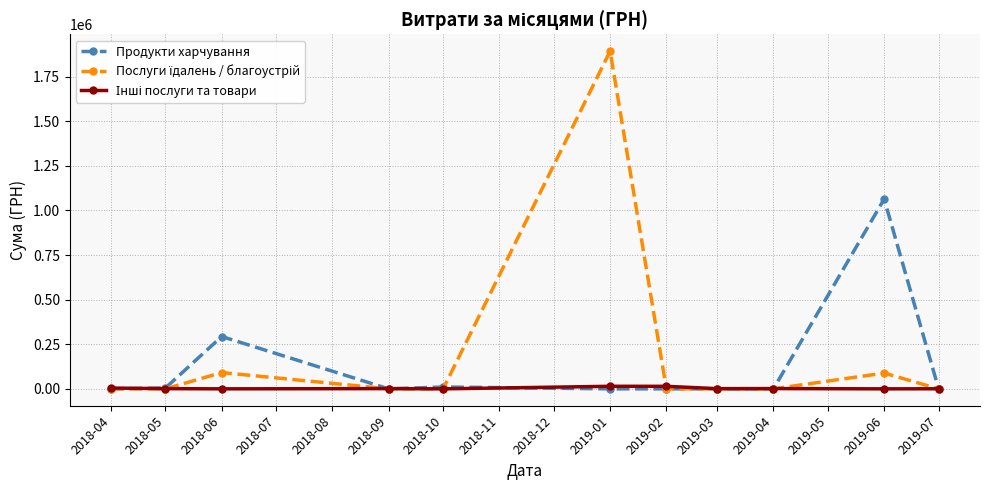

At how many categories does at least one series exceed 371006?

2